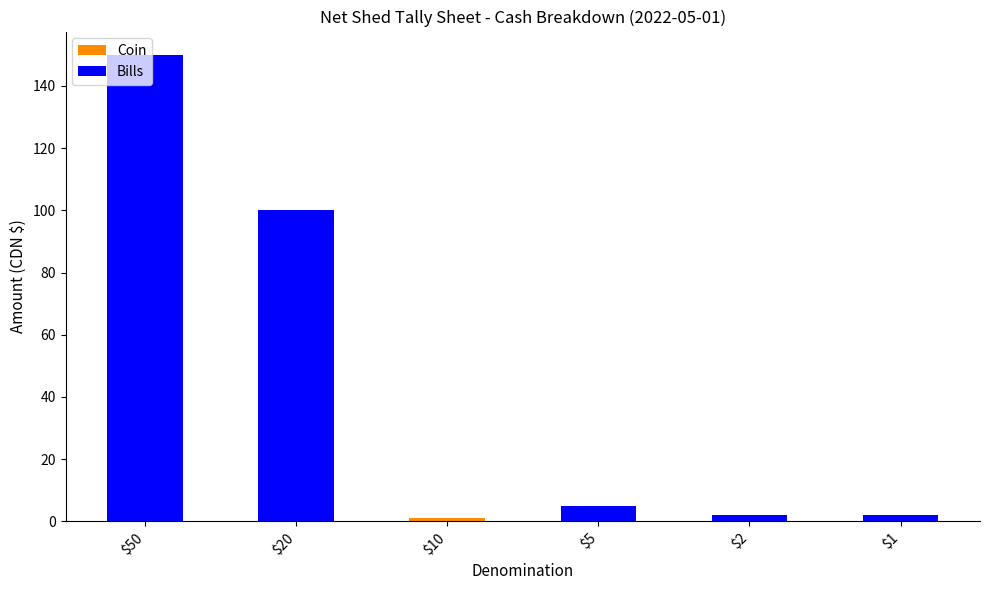

At which category is the sum across all series the highest?

$50